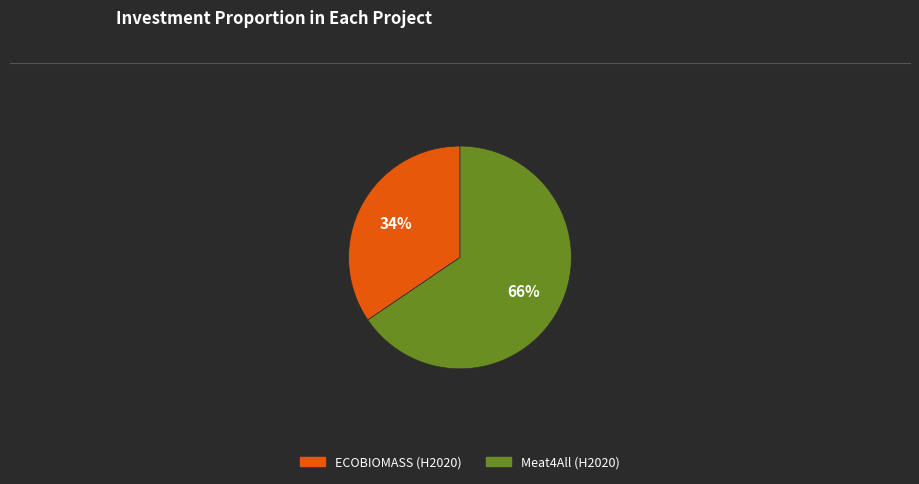

Does Meat4All (H2020) account for over 50% of the chart?

Yes